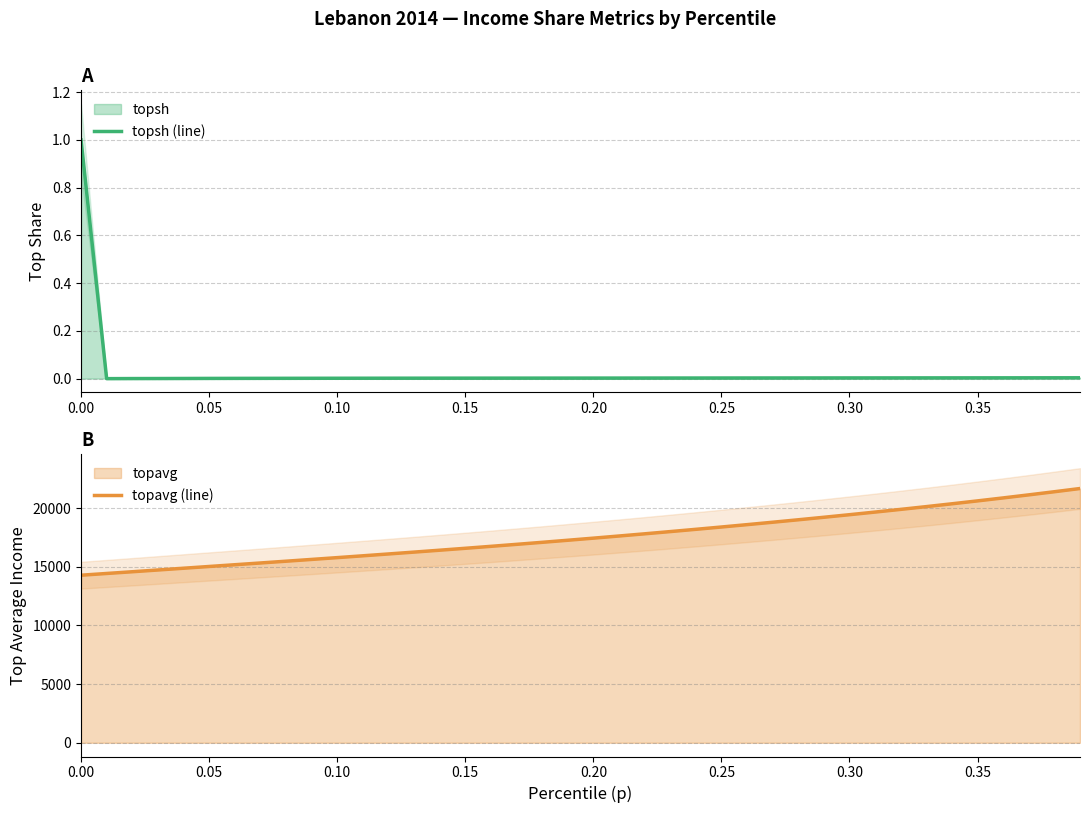

What is the sum of all topavg (line) values?

702778.3